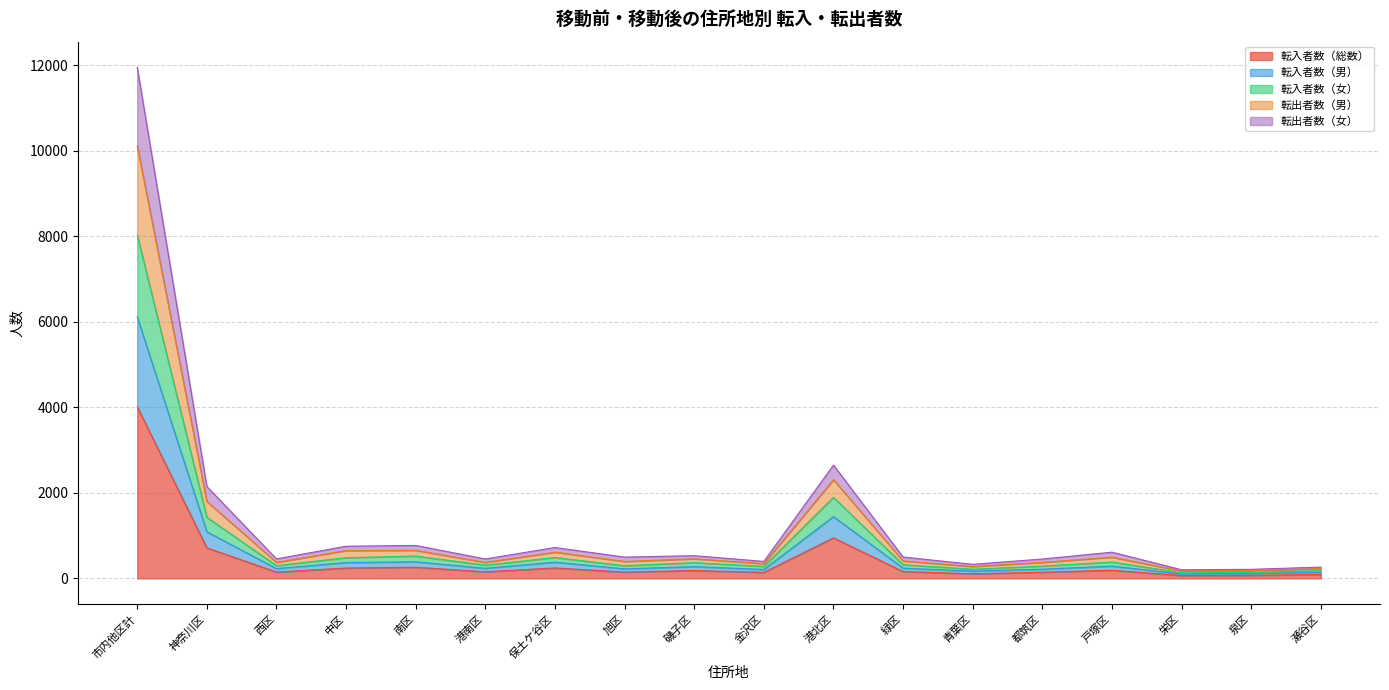

What position from the left is 金沢区?

10